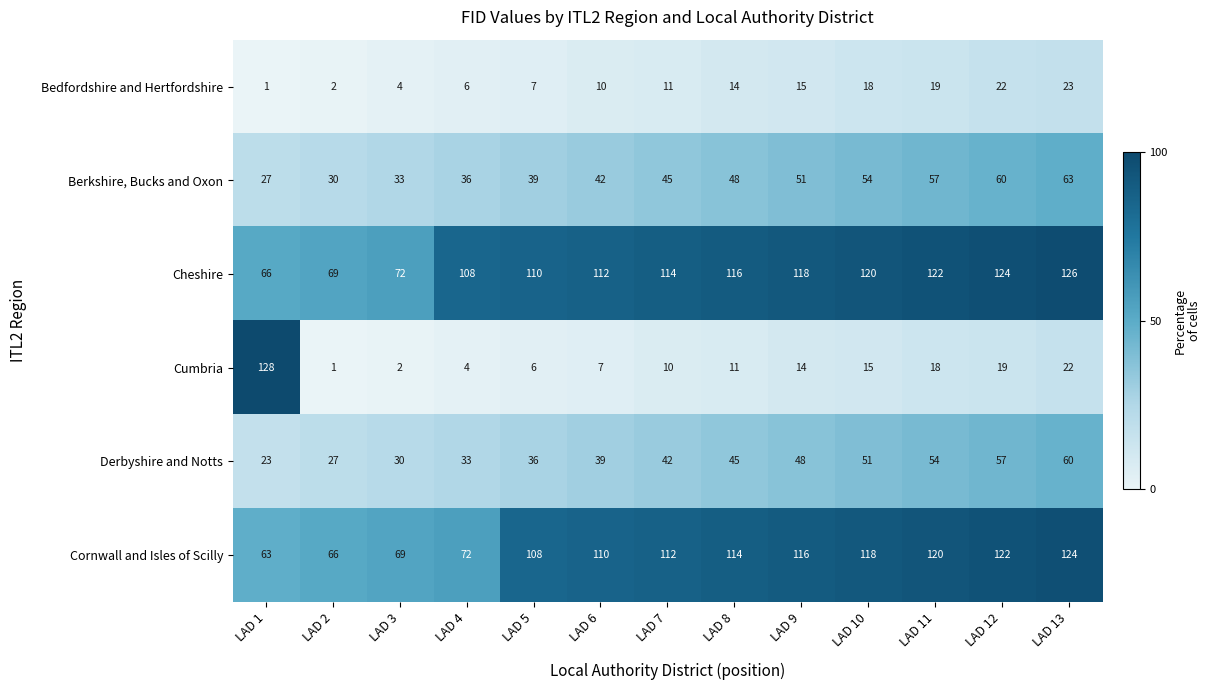

How many distinct data groups are displayed?

6